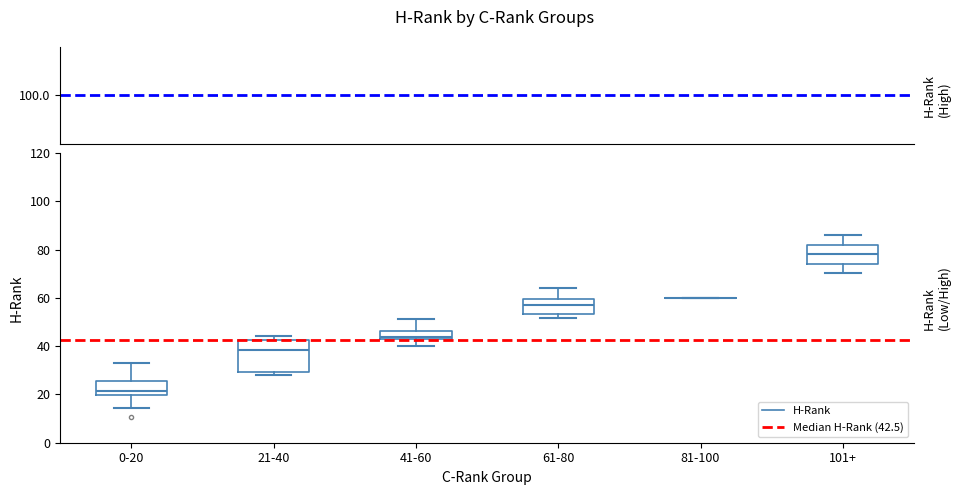

Reading left to right, read every box against the y-axis: the position of its median line, the range the box covers, and the ends of its whiskers. The values are not printed on the chart, so give them approximately, as read against the axis.

0-20: median 22, box 20 to 26, whiskers 14 to 32
21-40: median 38, box 30 to 42, whiskers 28 to 44
41-60: median 44 (just above the box's lower edge), box 44 to 46, whiskers 40 to 52
61-80: median 56, box 54 to 60, whiskers 52 to 64
81-100: box collapsed to a line at 60, whiskers 60 to 60
101+: median 78, box 74 to 82, whiskers 70 to 86